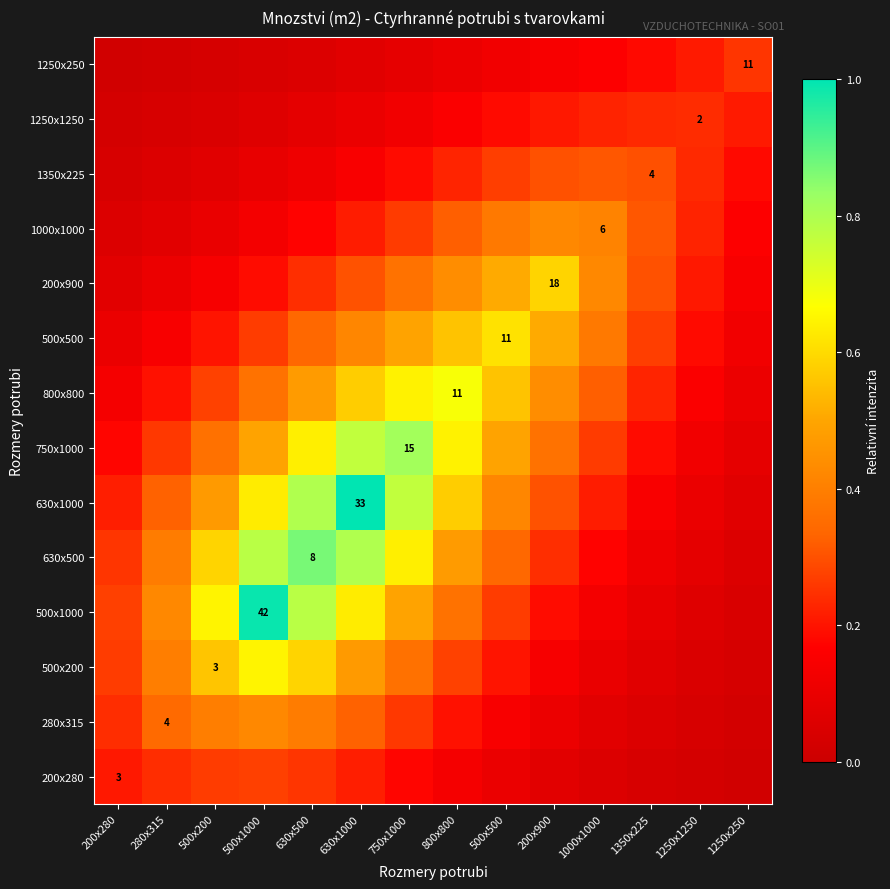

What is the difference between the 200x900 values at 500x500 and 630x1000?

0.2